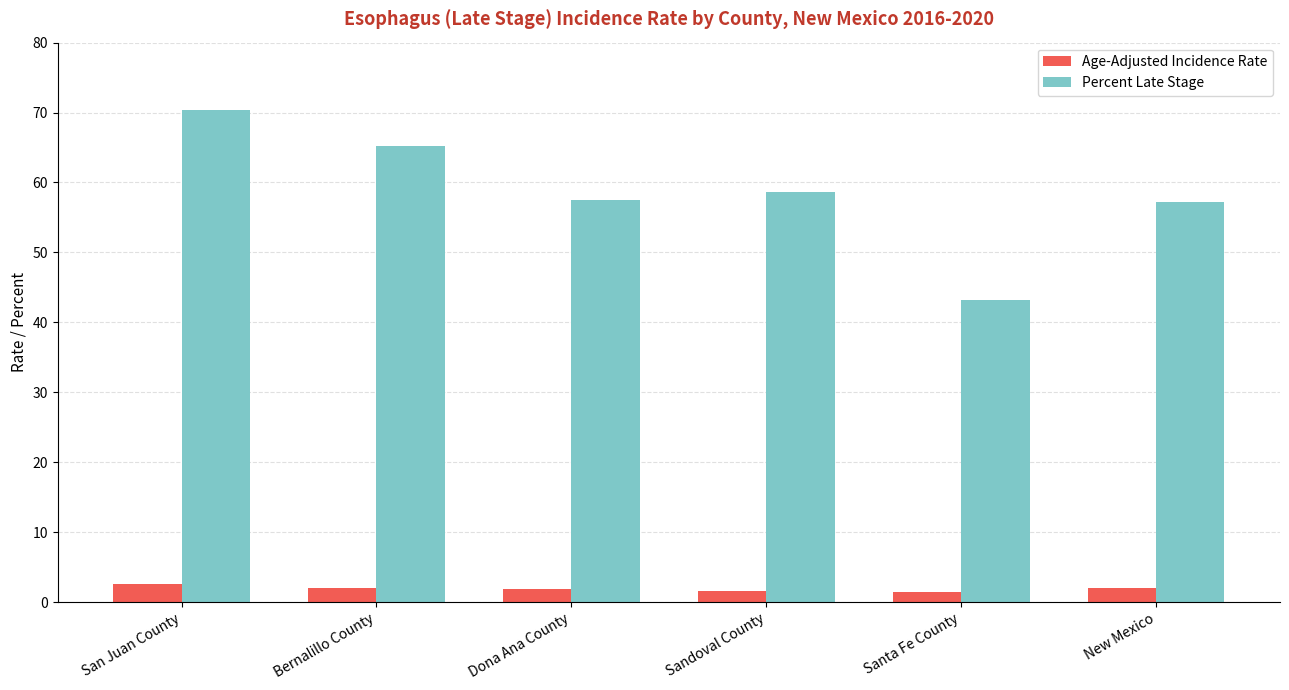

What is the greatest value displayed?

70.4